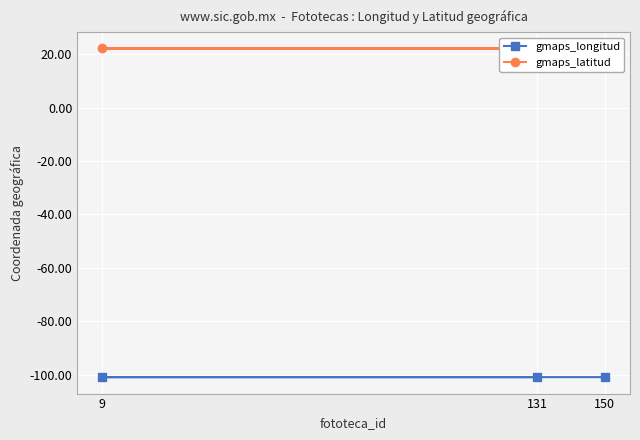

What is the spread (max minus min) of values at 9?

123.1